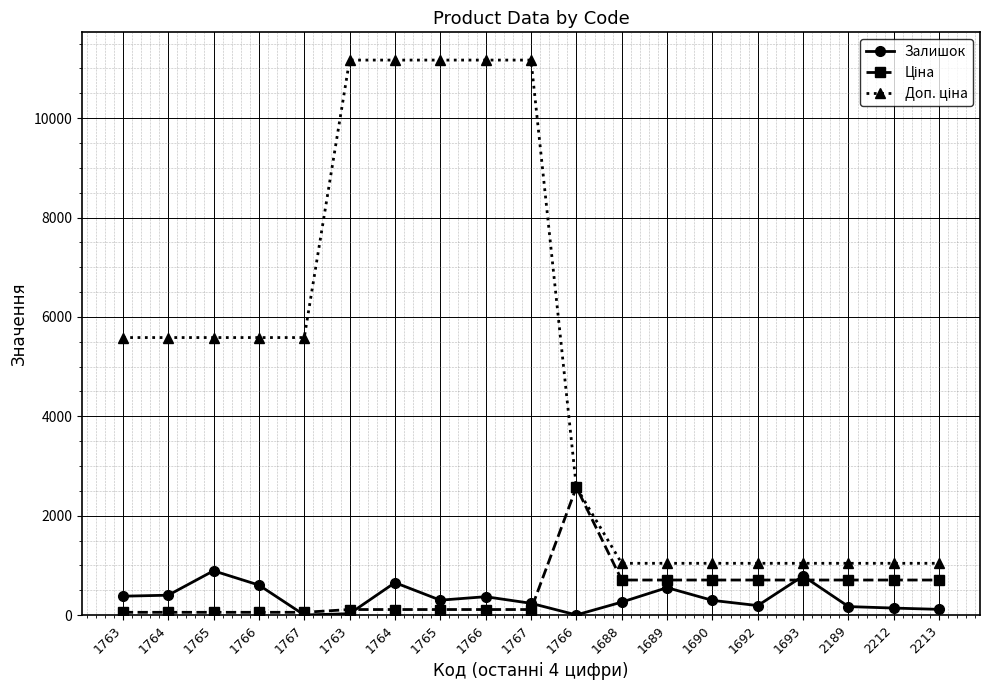

How many data points does each series have?

19